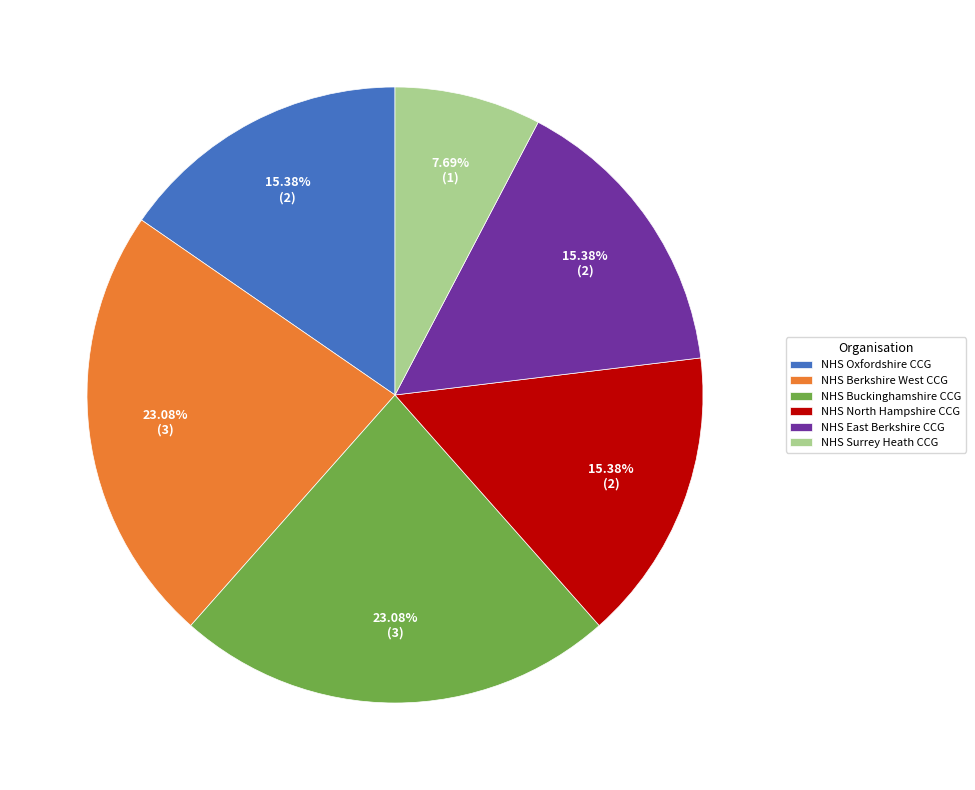

To the nearest percent, what is the combined percentage of NHS Buckinghamshire CCG and NHS Surrey Heath CCG?

31%